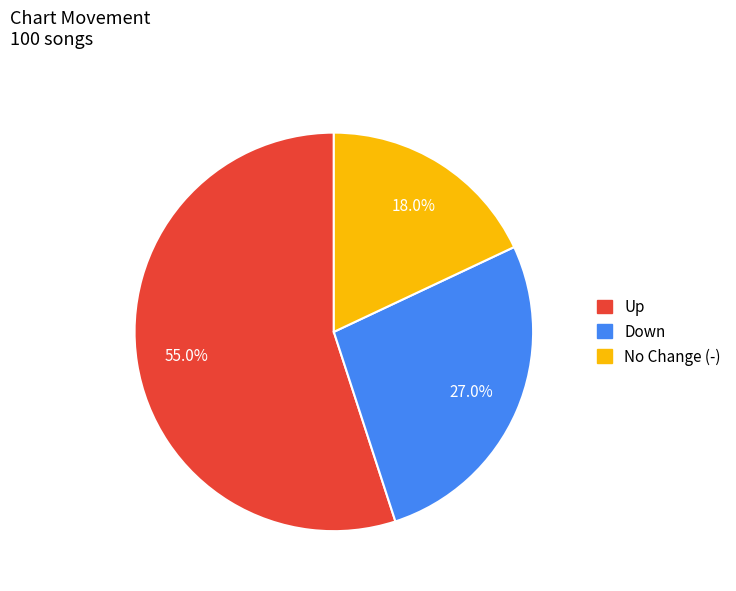

Rank the categories by value from highest to lowest.

Up, Down, No Change (-)